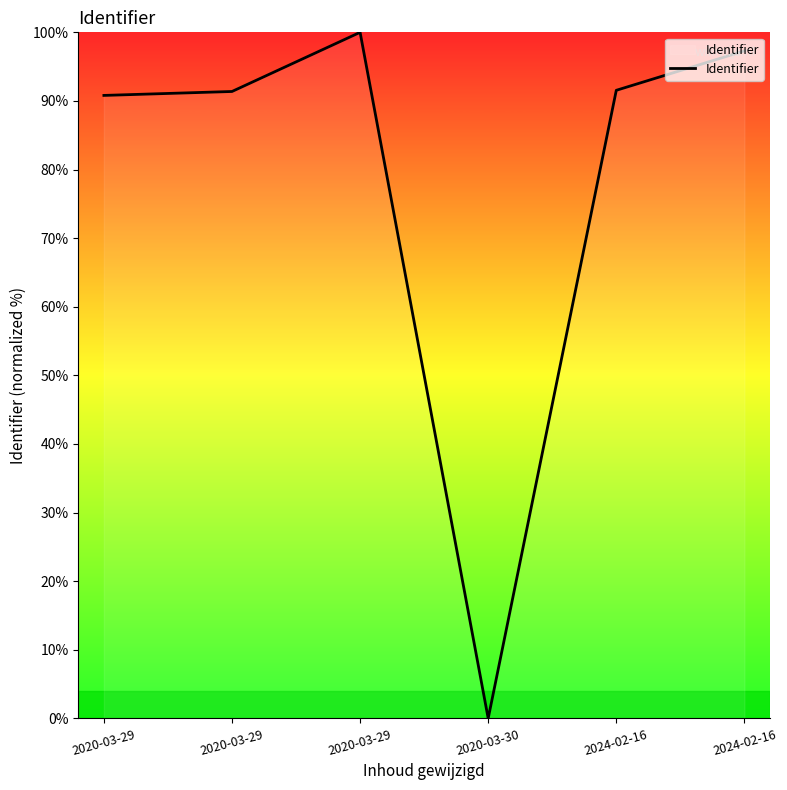

Count the number of categories in the chart.

6